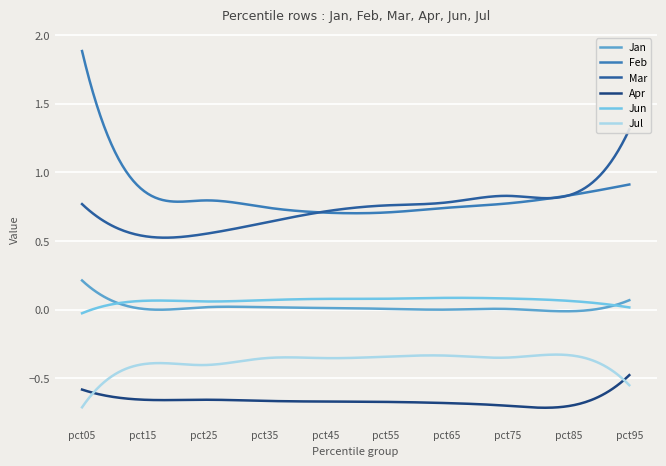

Which has a higher value, pct85 or pct55?

pct55